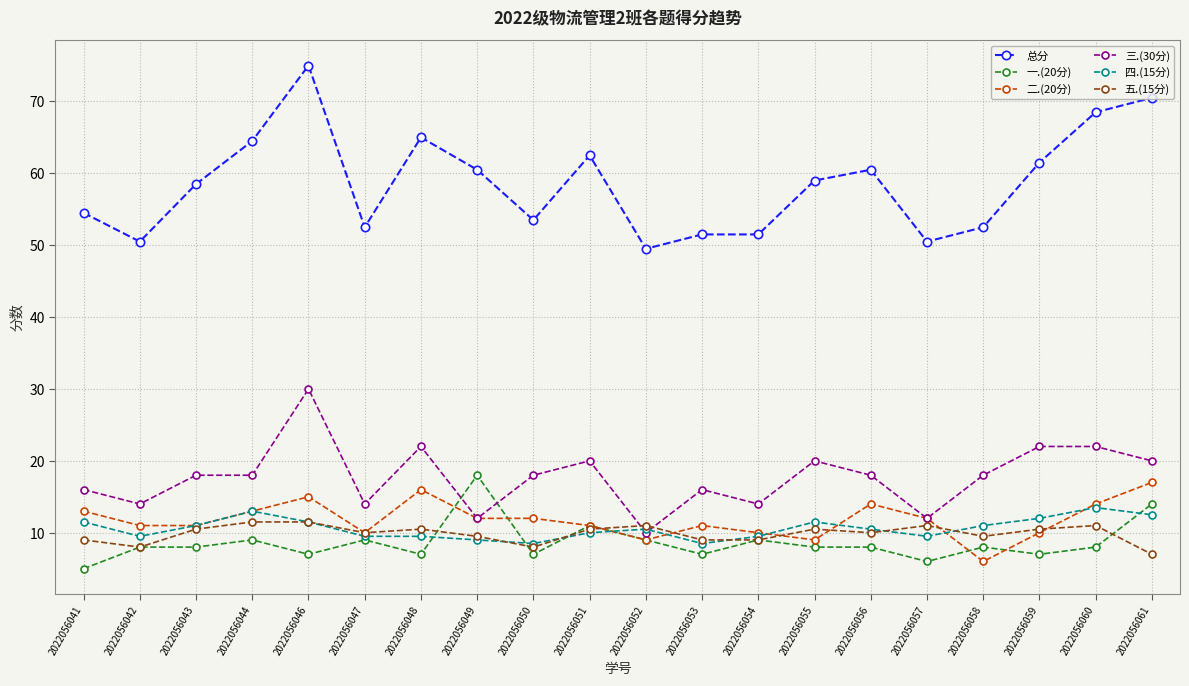

At which category is the sum across all series the highest?

2022056046